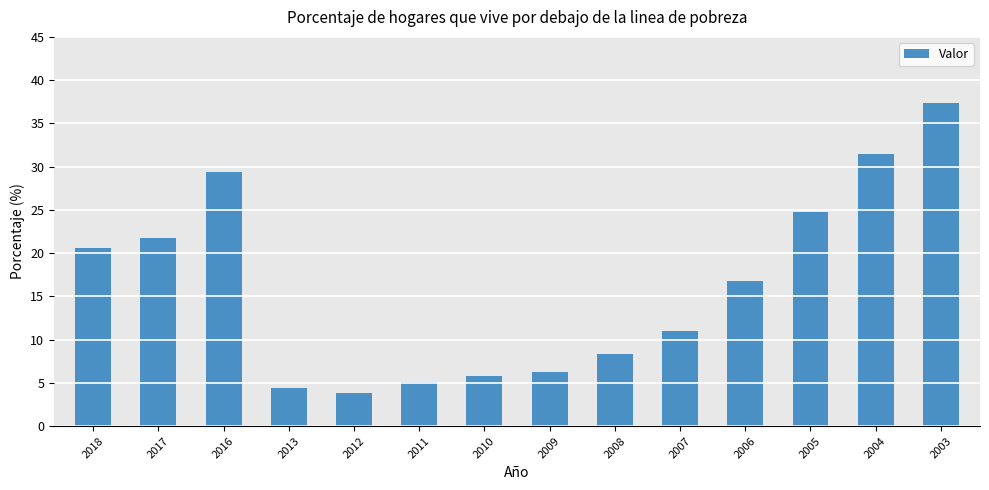

What is the value of the 3rd bar from the left?

29.4